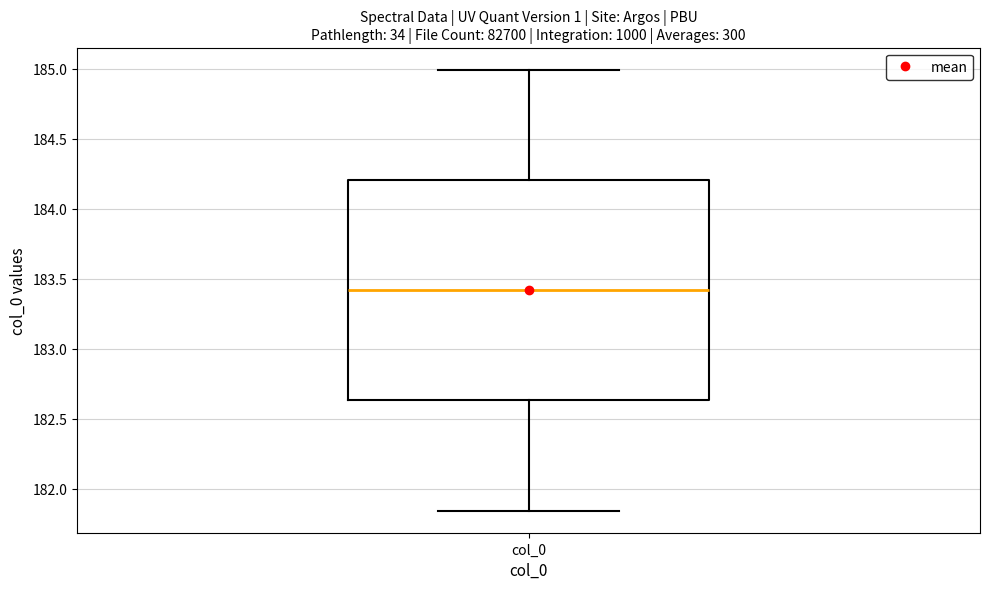

Read this box plot against the y-axis: the position of the median line, the range covered by the box, and the ends of both whiskers. The values are not printed on the chart, so give them approximately, as read against the axis.

median 183.40, box 182.65 to 184.20, whiskers 181.85 to 185.00